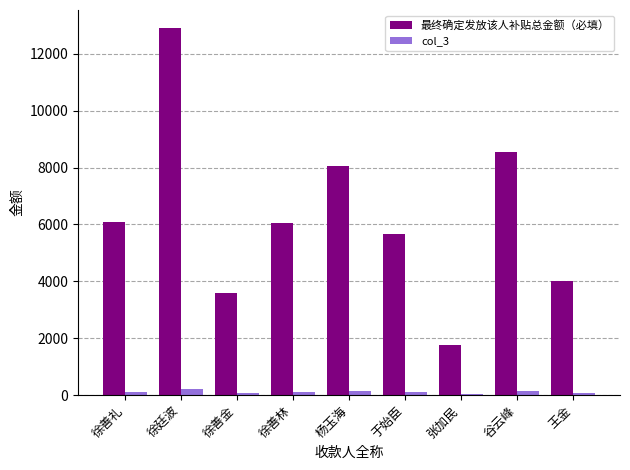

Which series has the largest total across all categories?

最终确定发放该人补贴总金额（必填）